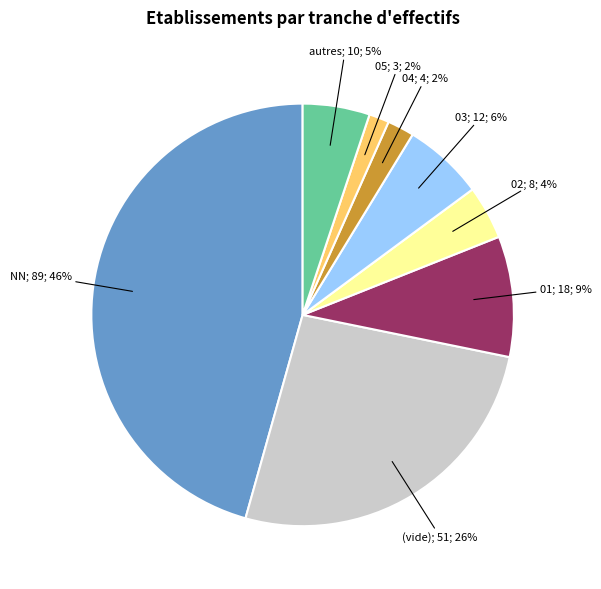

To the nearest percent, what is the average slice percentage?

12%